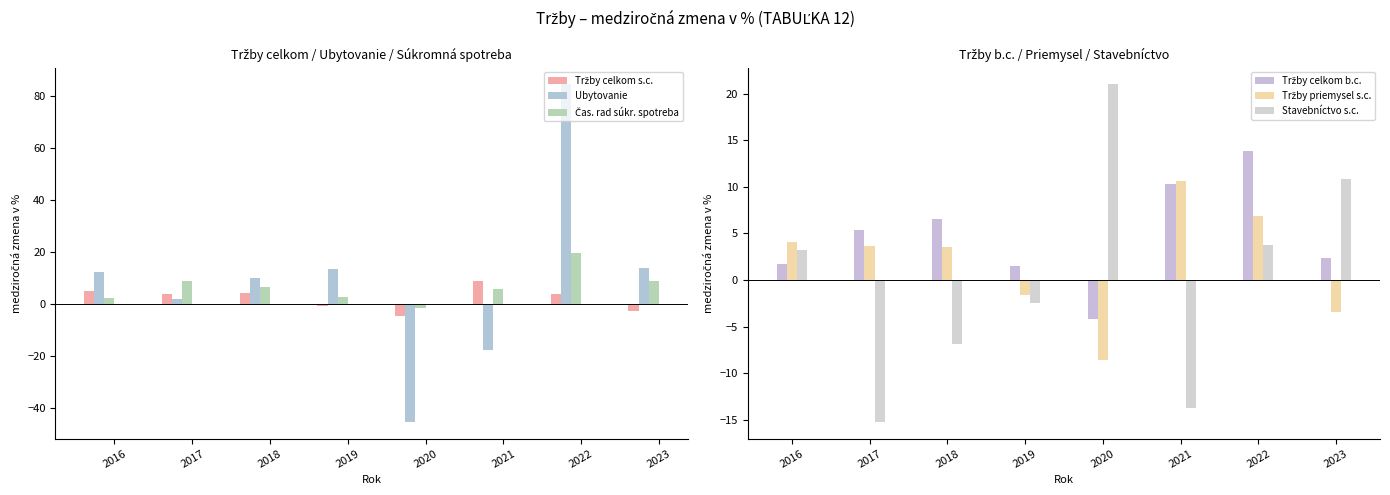

At which label does Ubytovanie reach its peak?

2022